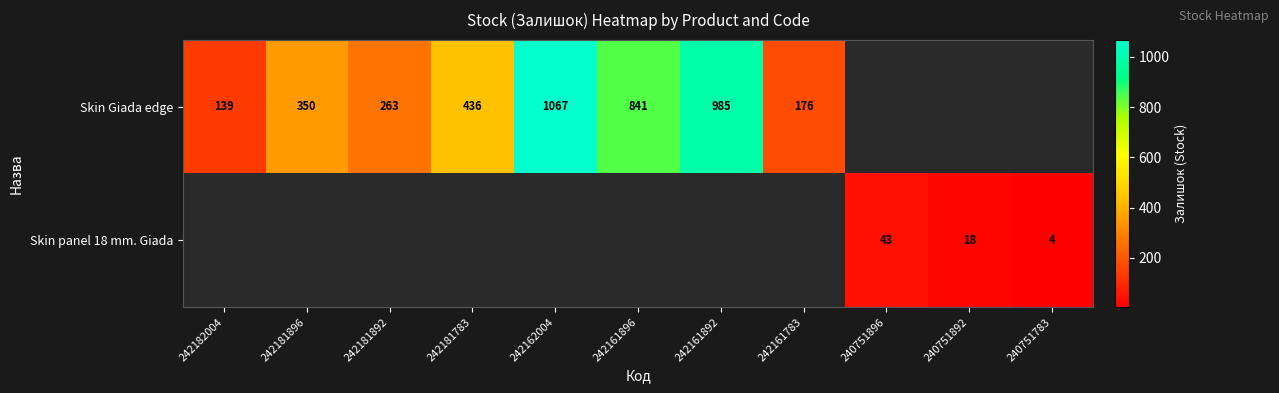

What is the difference between the Skin Giada edge values at 242181783 and 242161896?

405